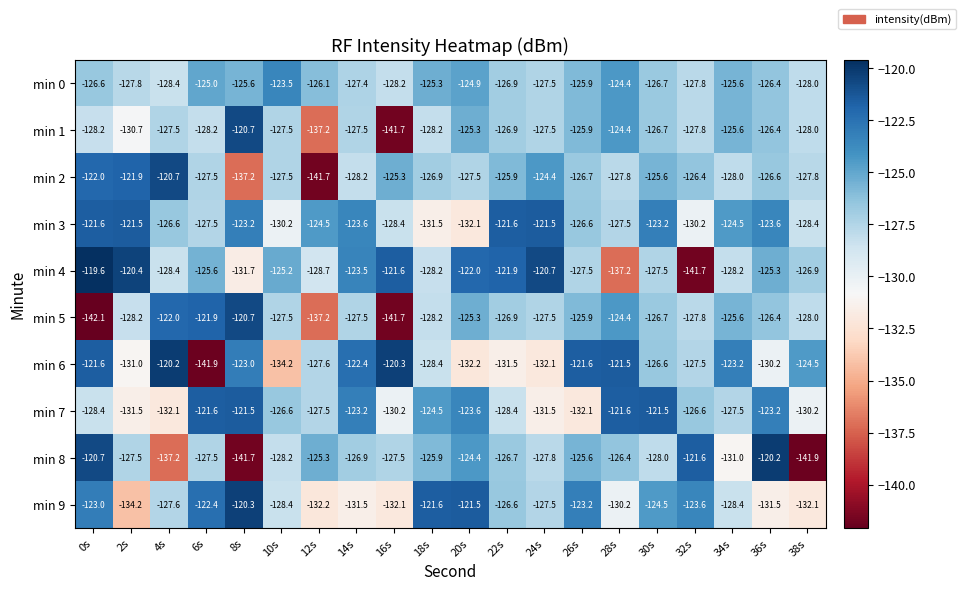

Between 0s and 24s, which series saw the biggest shift?

min 5